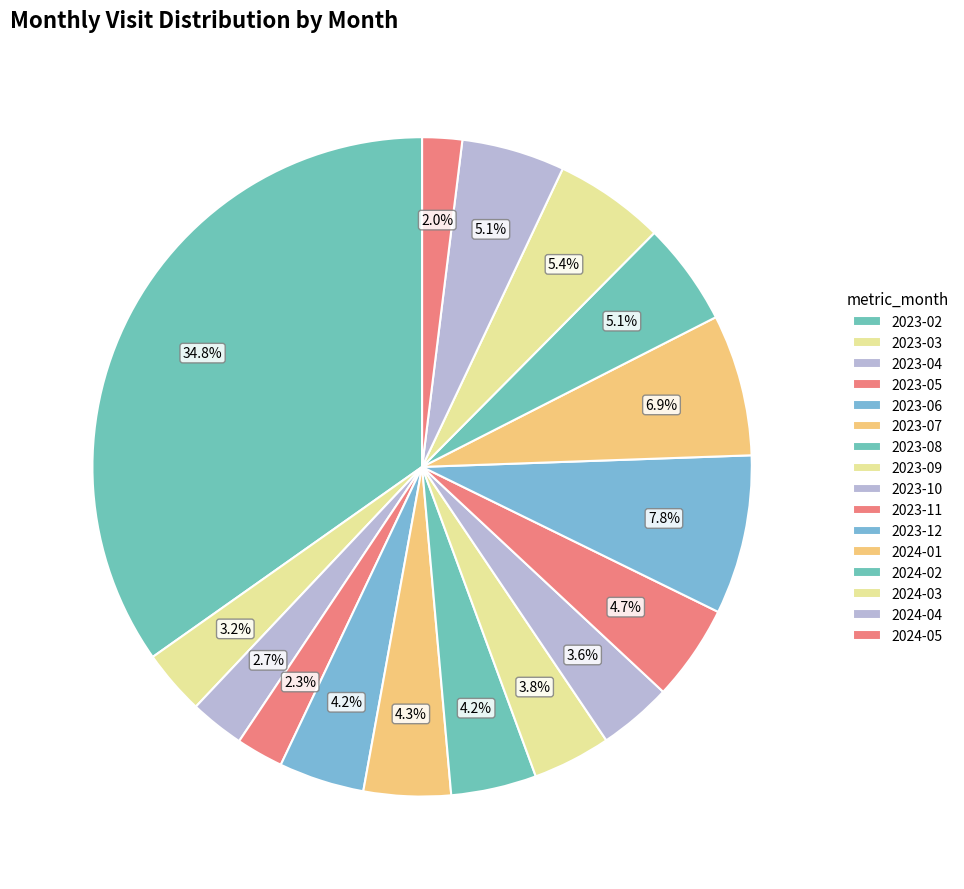

What percentage is NOT represented by 2024-03?

94.6%